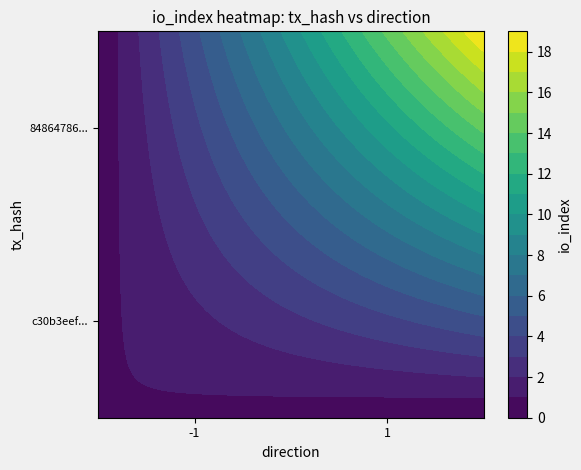

The 84864786... series shows 1 at -1. True or false?

True